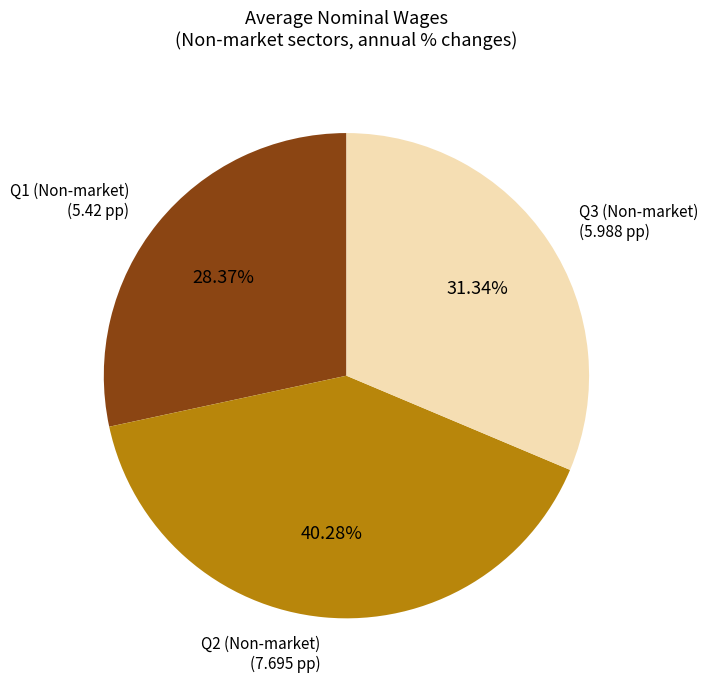

How many segments does this pie chart have?

3